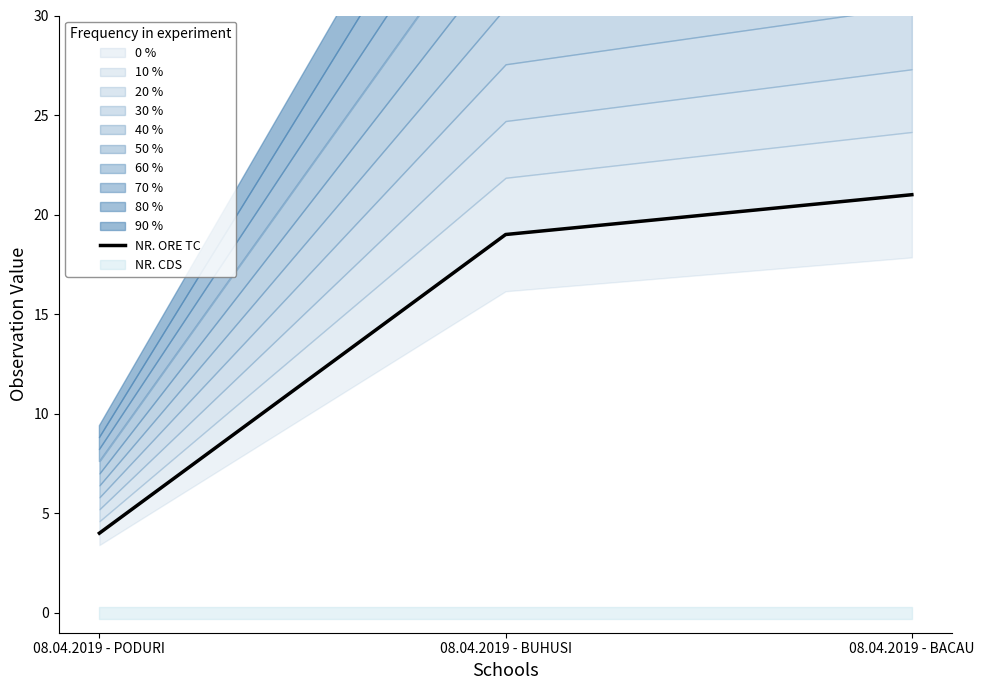

Where is the data nearest to the value 12?

08.04.2019 - BUHUSI